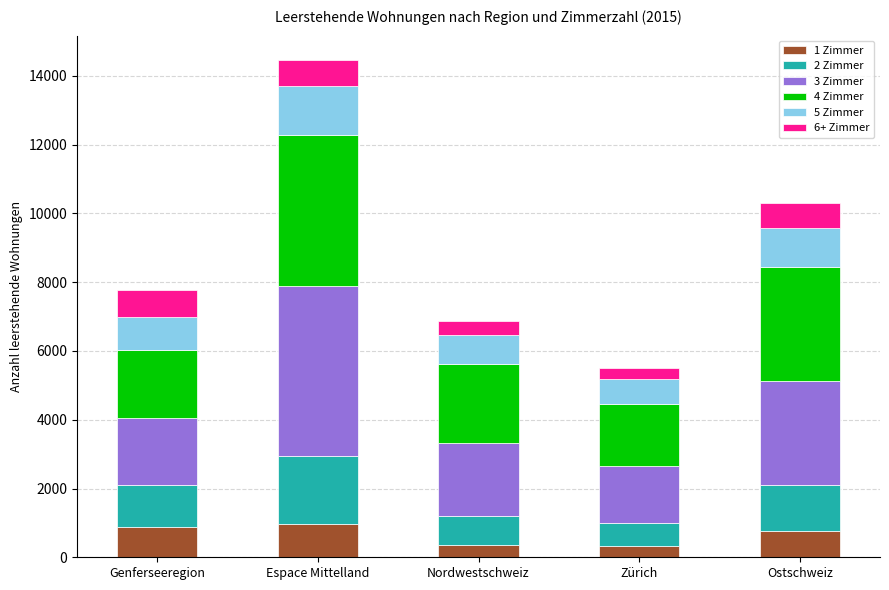

Is it true that 1 Zimmer equals 870 at Genferseeregion?

True